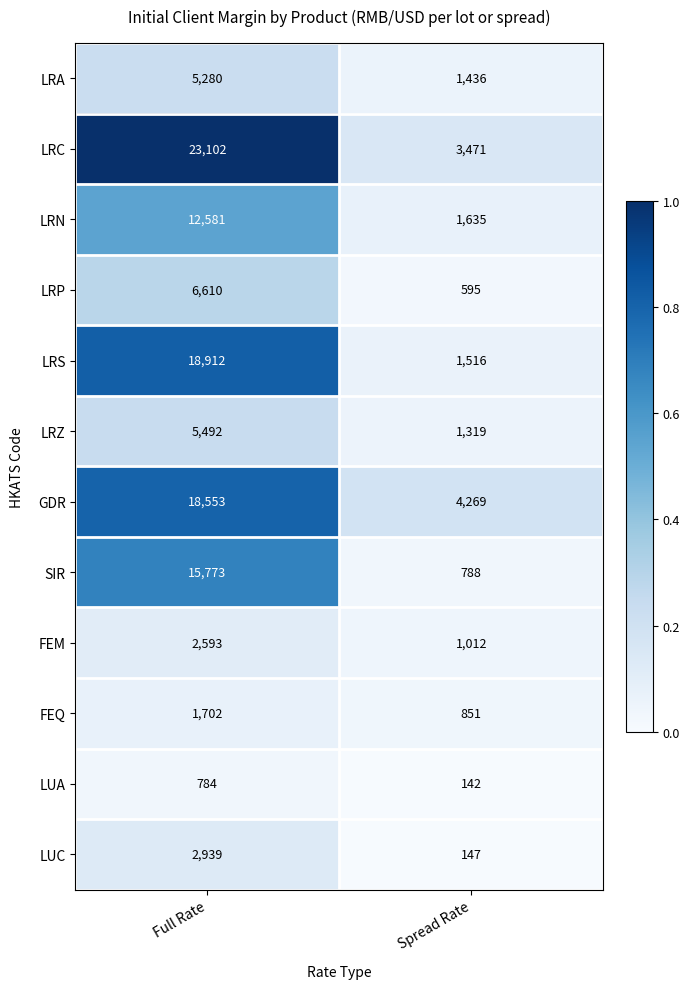

Which series has the largest total across all categories?

LRC